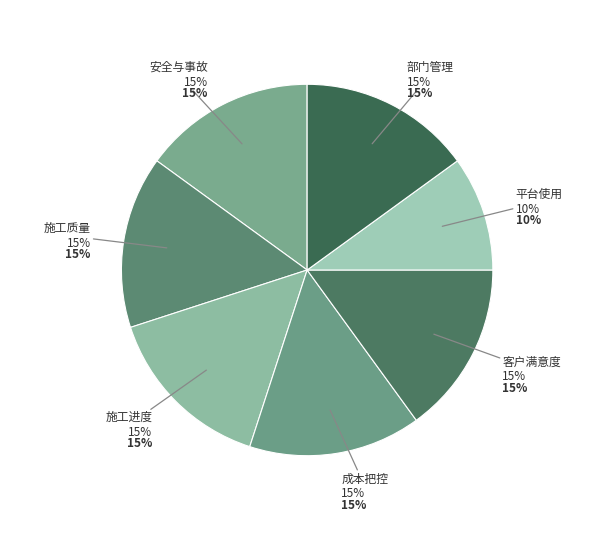

True or false: 施工质量 accounts for 5% of the total.

False